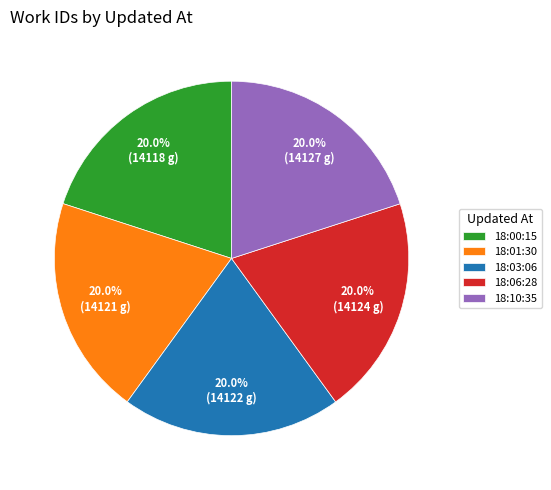

What is the ratio of the value at 18:01:30 to the value at 18:06:28?

1.0